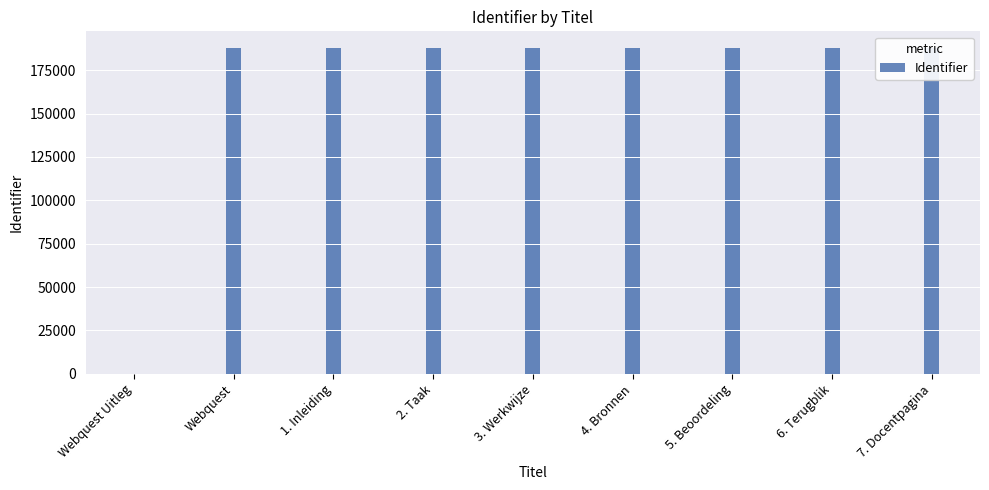

Reading left to right, transcribe all the data shown in this chart.

0	187972	187974	187975	187976	187977	187978	187979	187980